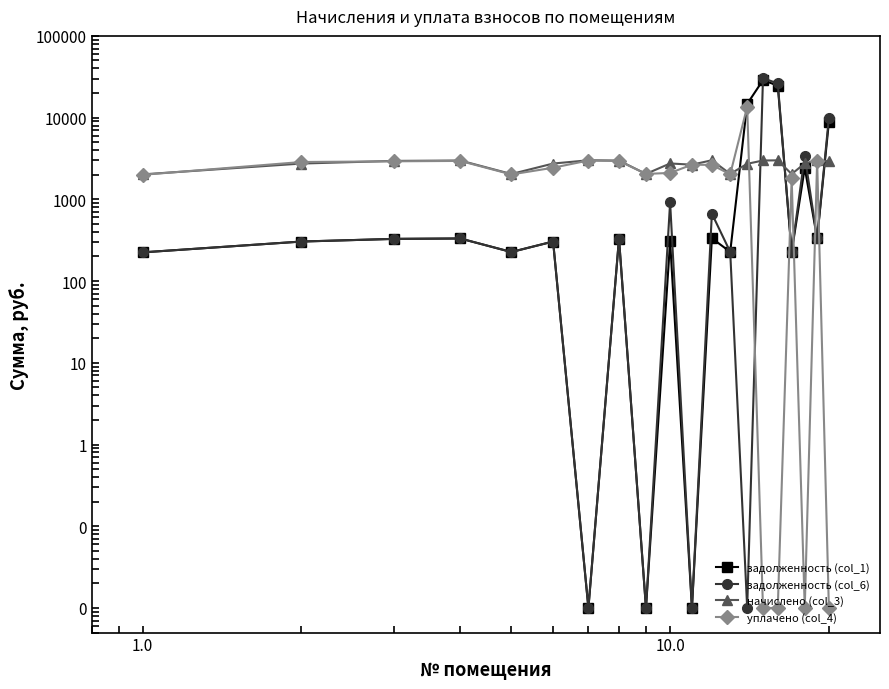

Is the value of задолженность (col_6) at 8 greater than the value of уплачено (col_4) at 1.0?

No